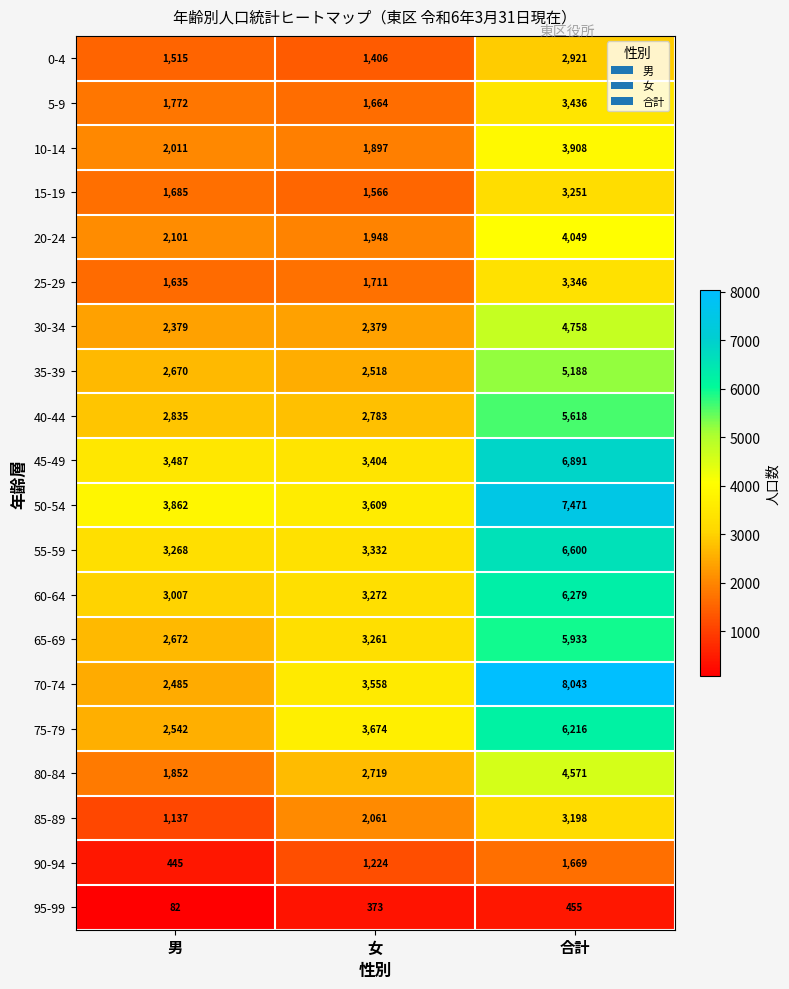

Which series has the largest range (max minus min)?

70-74